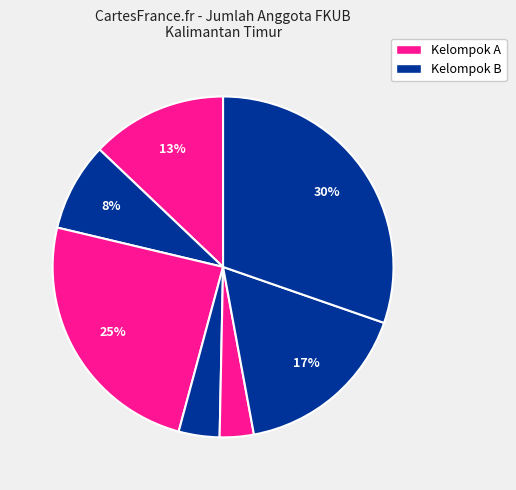

How many slices are in this pie chart?

7